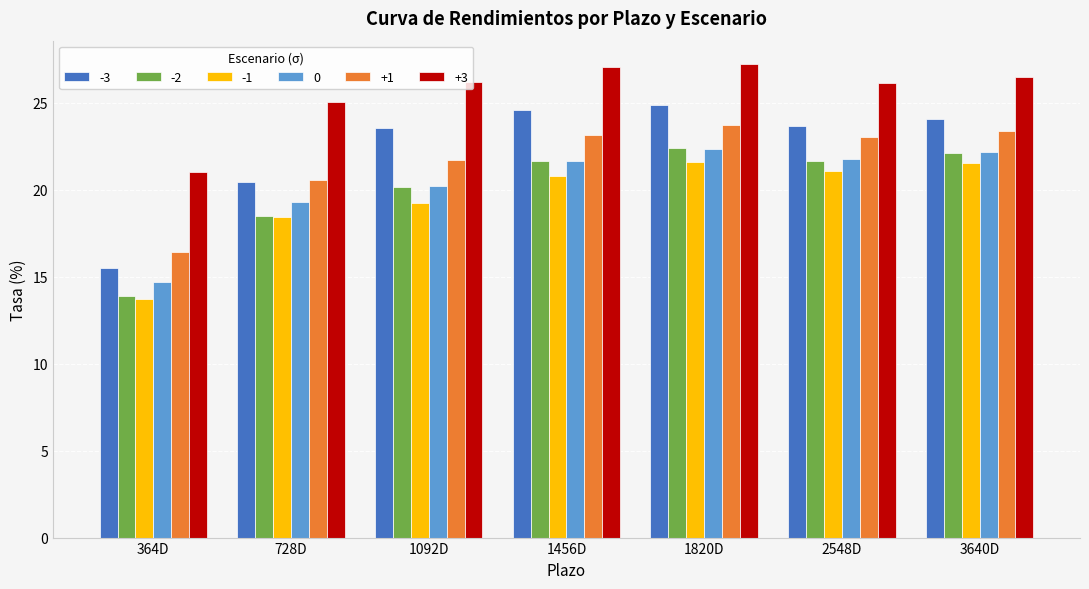

Which series has the largest total across all categories?

+3